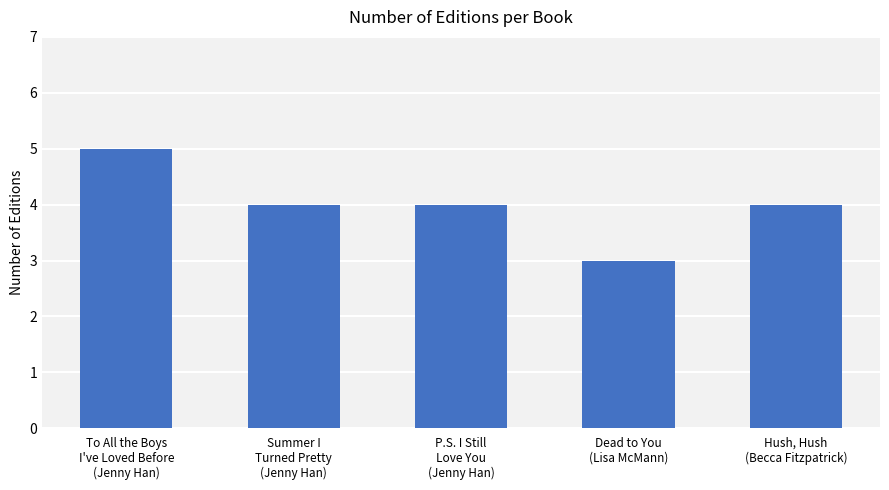

What is the minimum value shown in the chart?

3